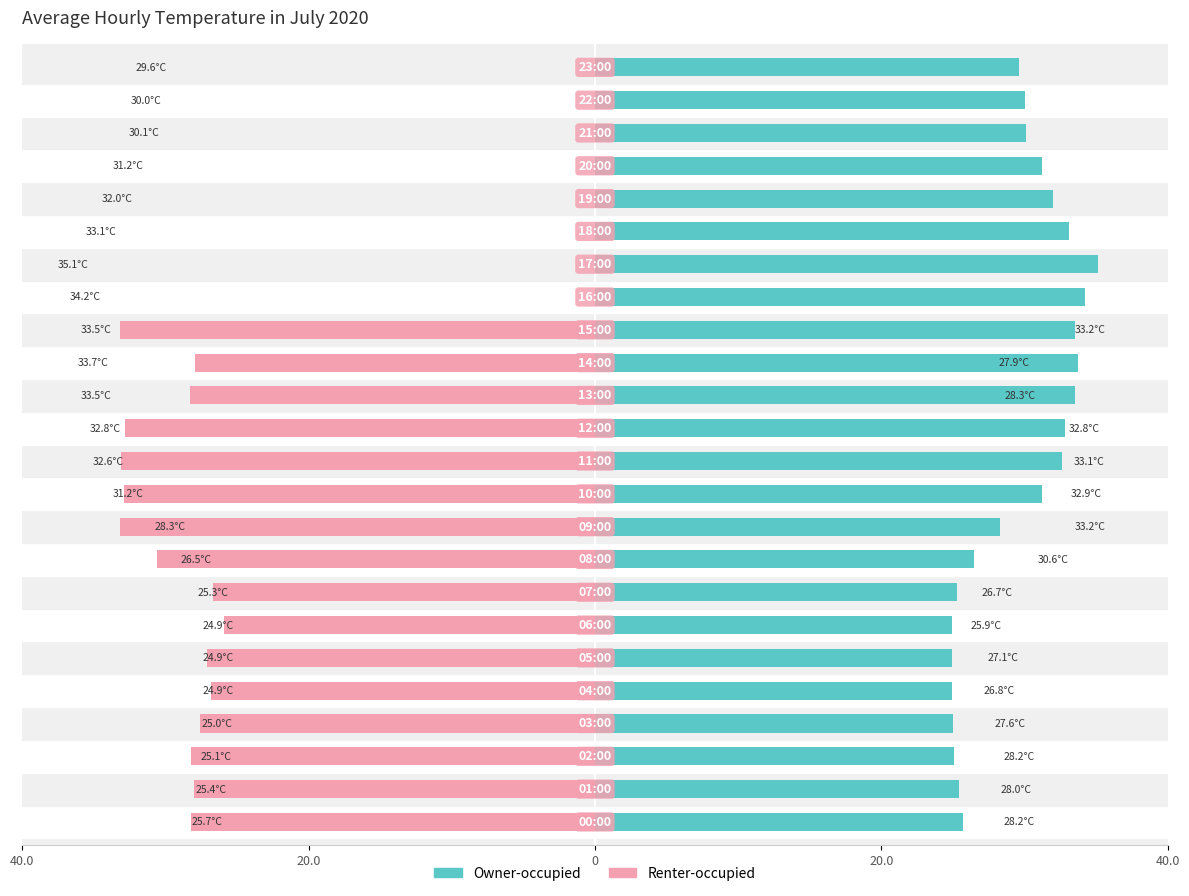

The Owner-occupied series shows 33.5 at 13. True or false?

True